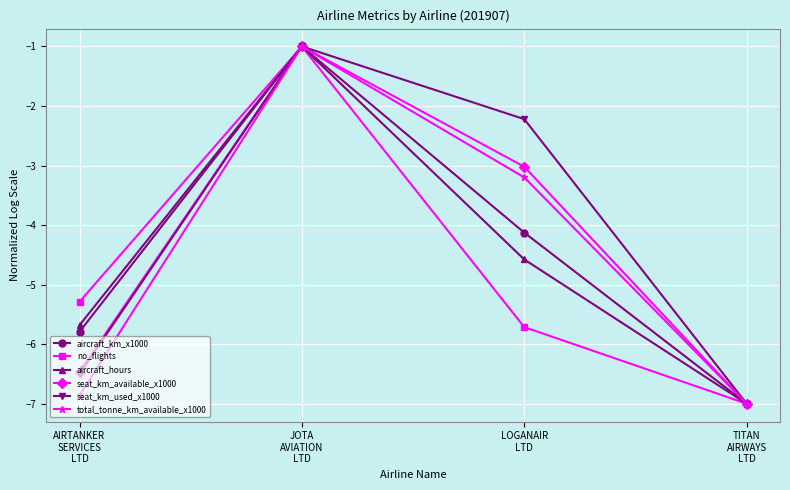

What is the value of the seat_km_available_x1000 point at the 3rd from the left?

-3.0